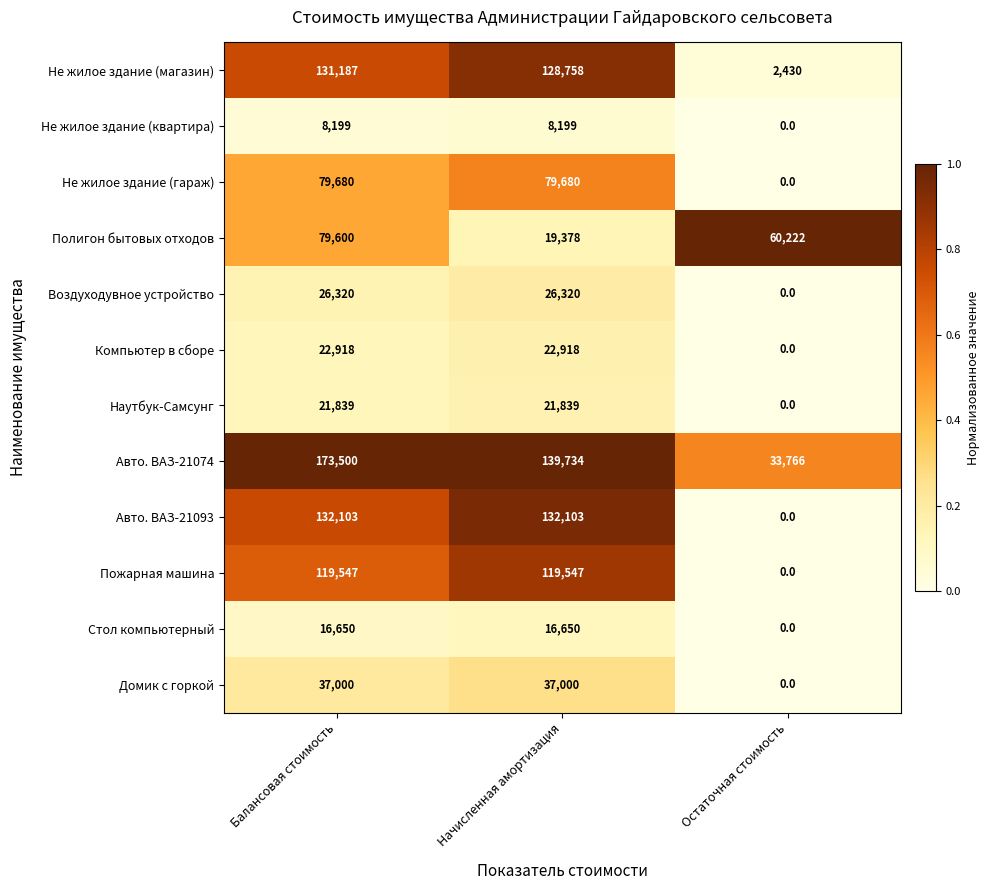

Which series has the largest range (max minus min)?

Авто. ВАЗ-21074